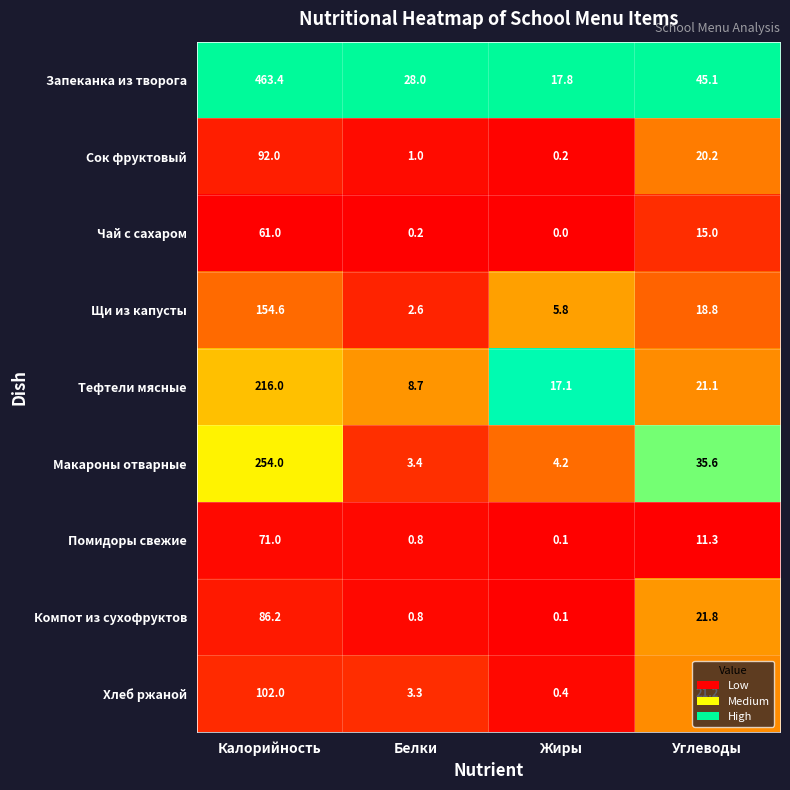

The Помидоры свежие series shows 11.3 at Углеводы. True or false?

True